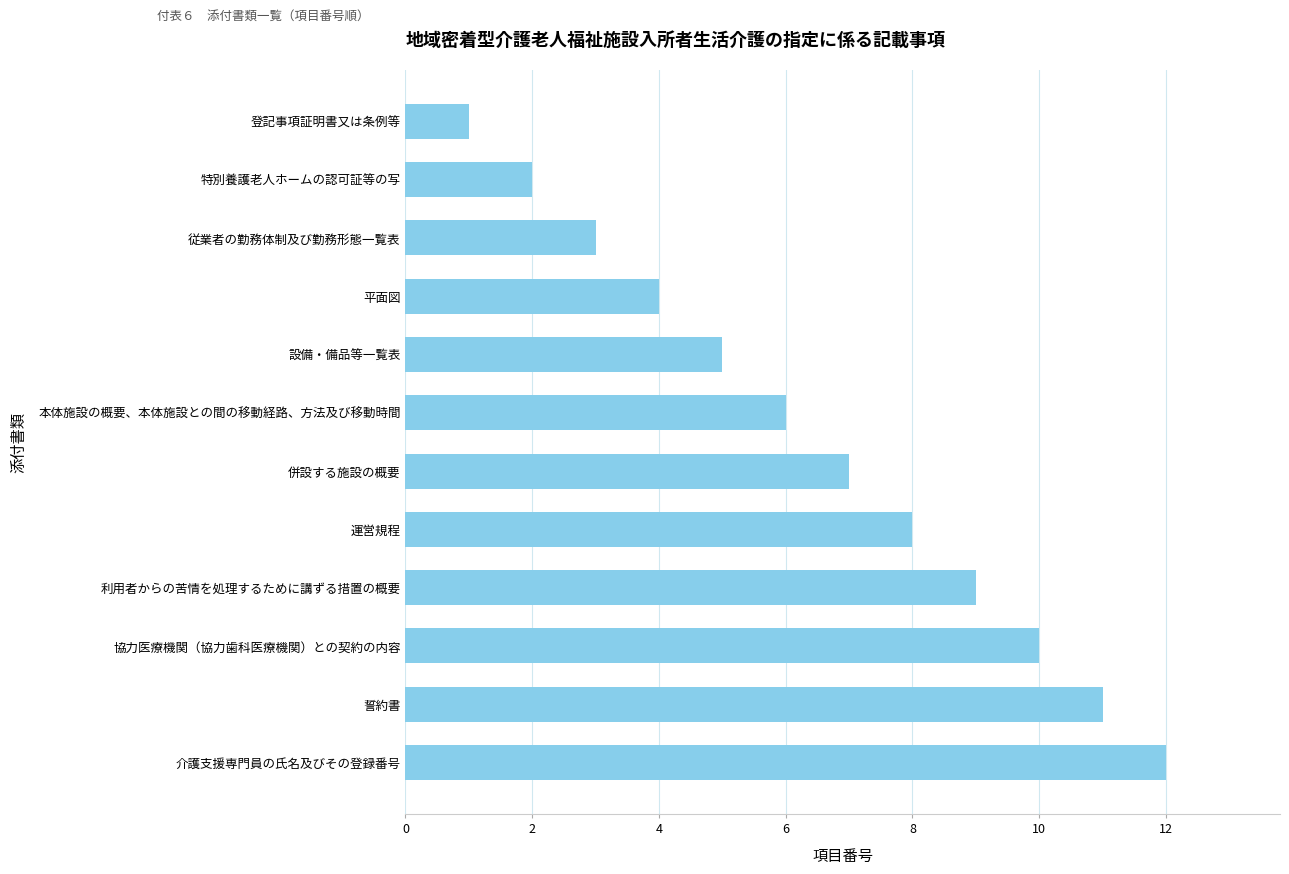

At which category does the chart reach its peak across all series?

介護支援専門員の氏名及びその登録番号